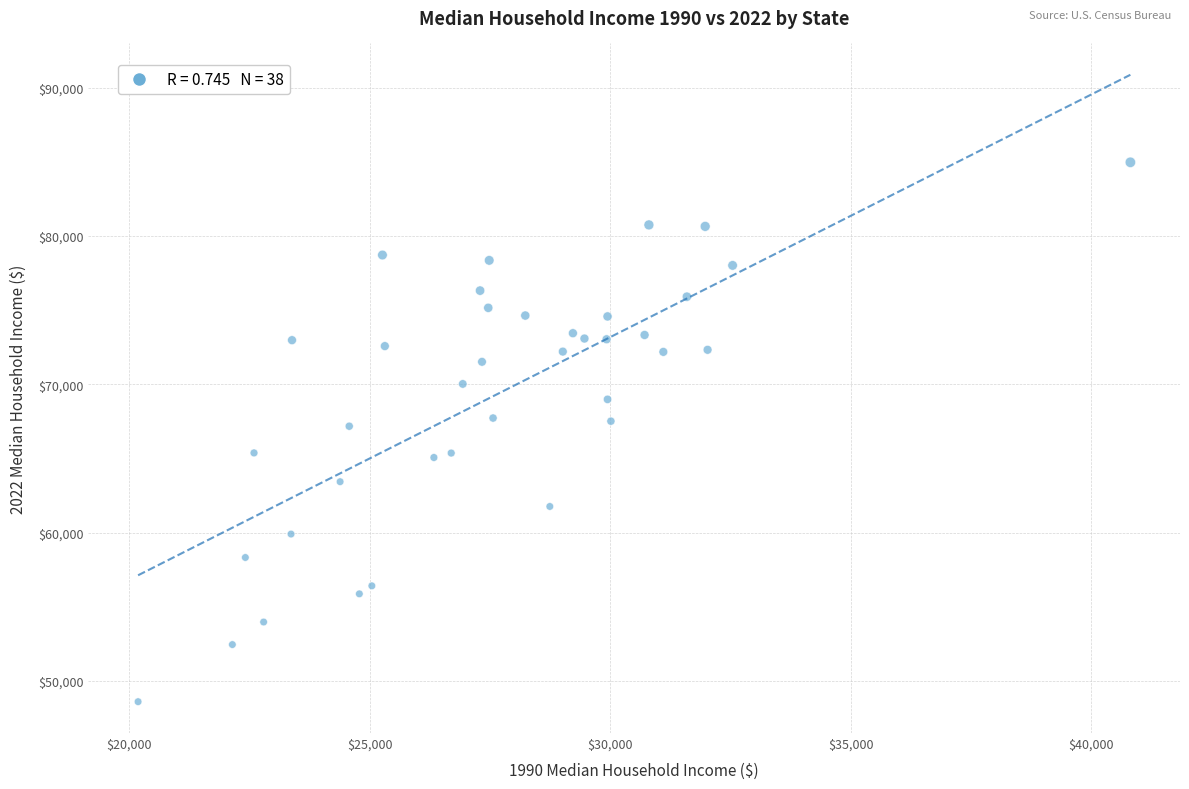

What is the range of X values (max minus min)?

20630